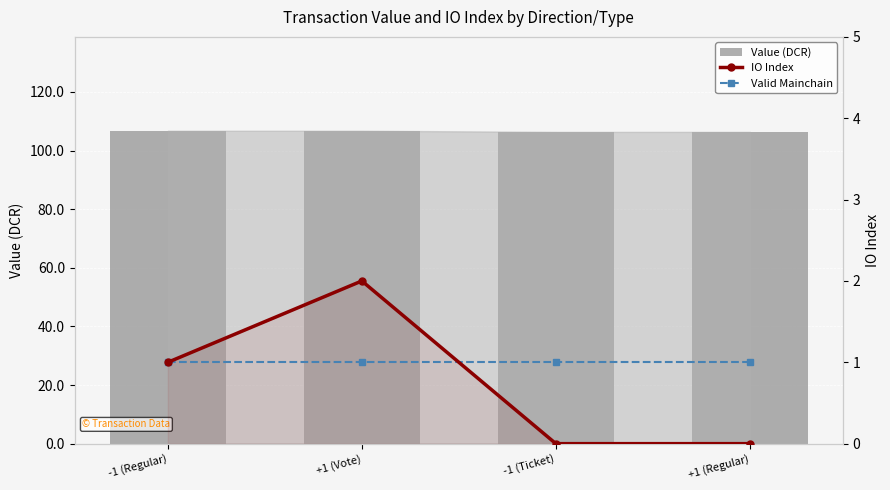

Which category has the lowest value in the Valid Mainchain series?

-1 (Regular)